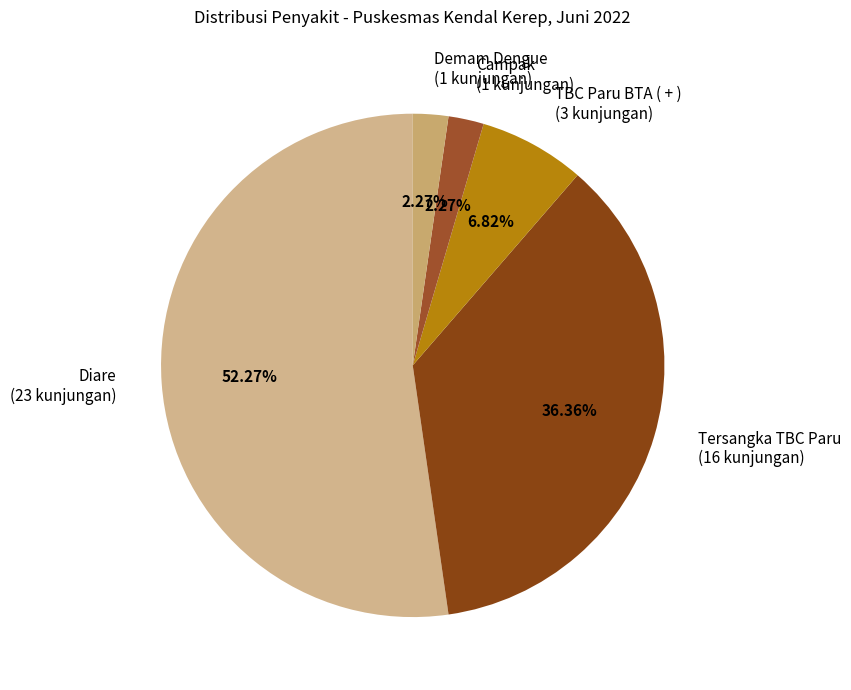

To the nearest percent, what is the difference between the TBC Paru BTA ( + ) and Campak slice percentages?

5%